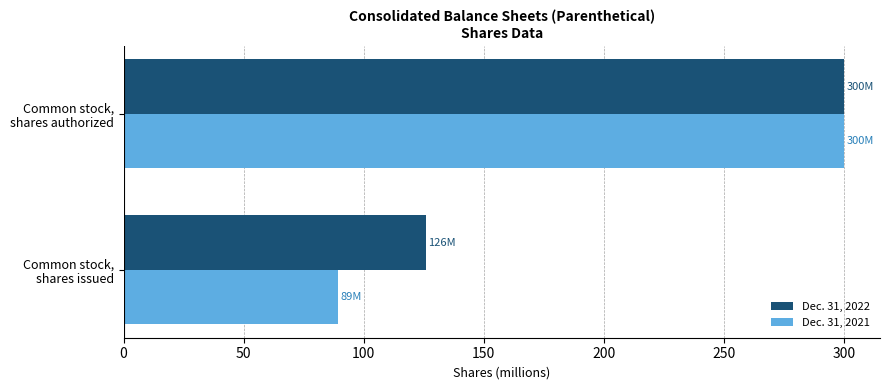

At how many categories does at least one series exceed 247?

1